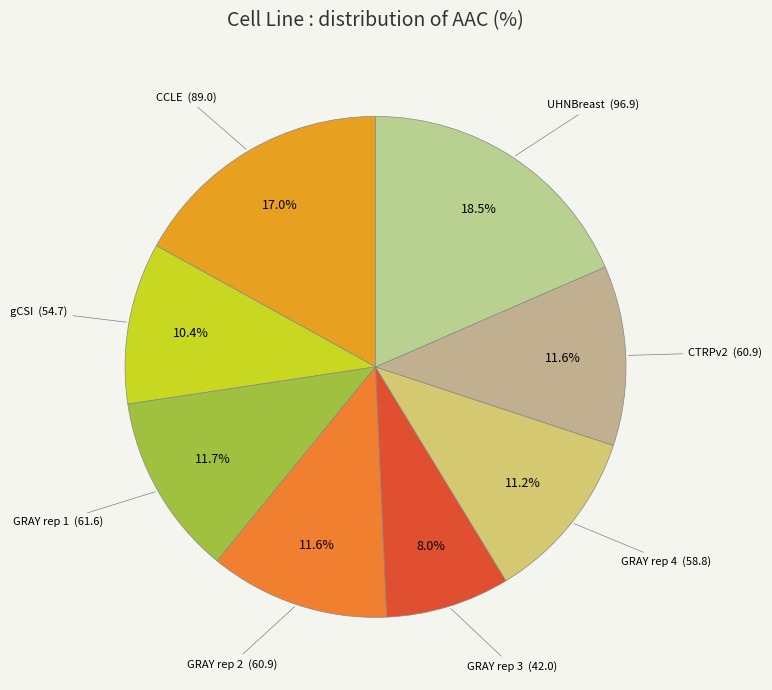

Count the number of slices in the pie.

8